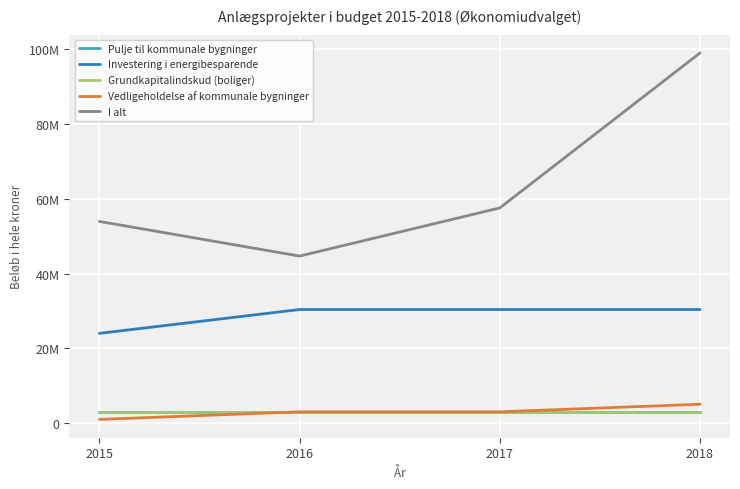

At which category is the sum across all series the highest?

2018